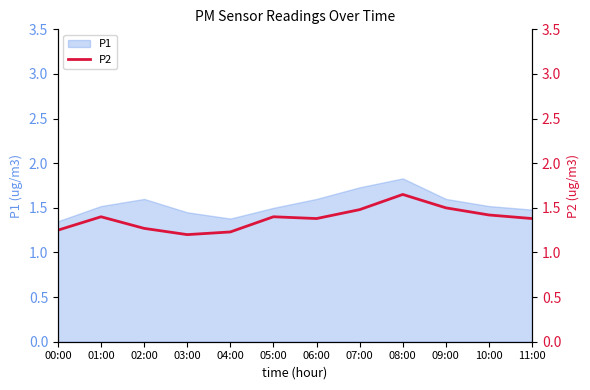

Is it true that P1 equals 1.5 at 11:00?

True